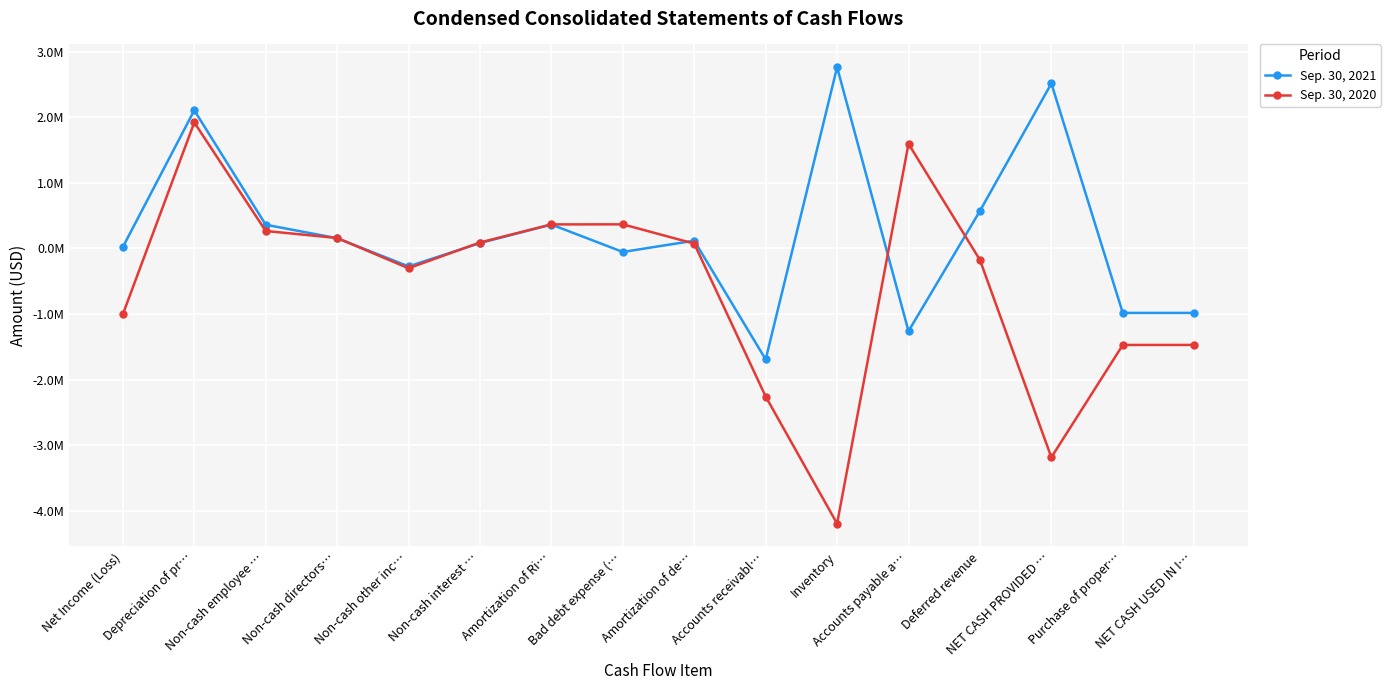

True or false: Sep. 30, 2021 has a value of 364000 at Amortization of Ri….

True